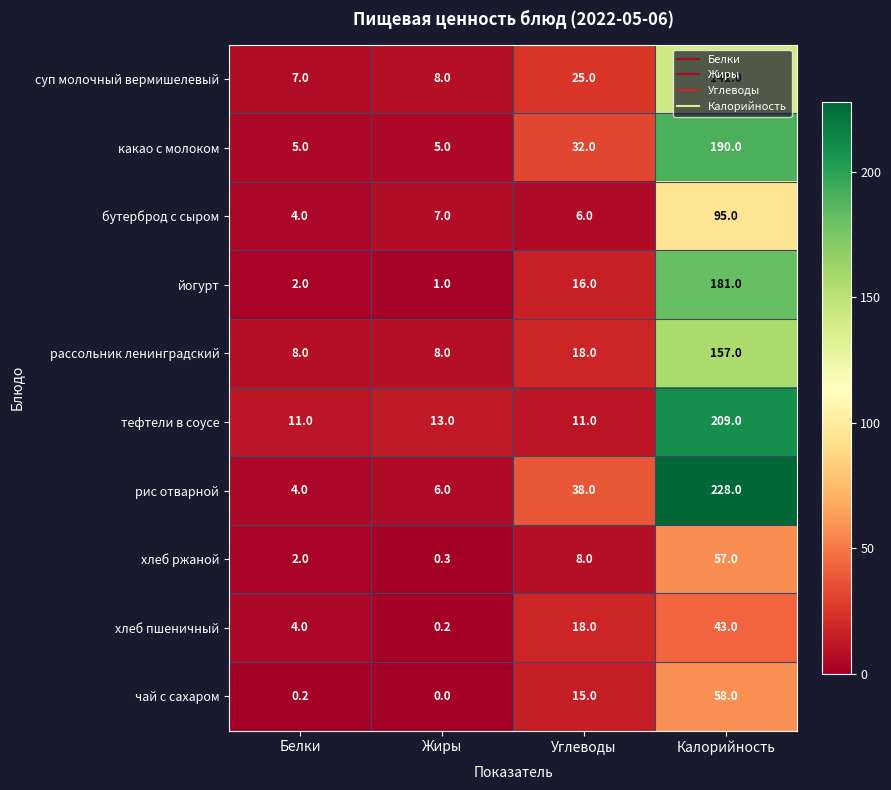

Is it true that хлеб пшеничный equals 75.5 at Калорийность?

False